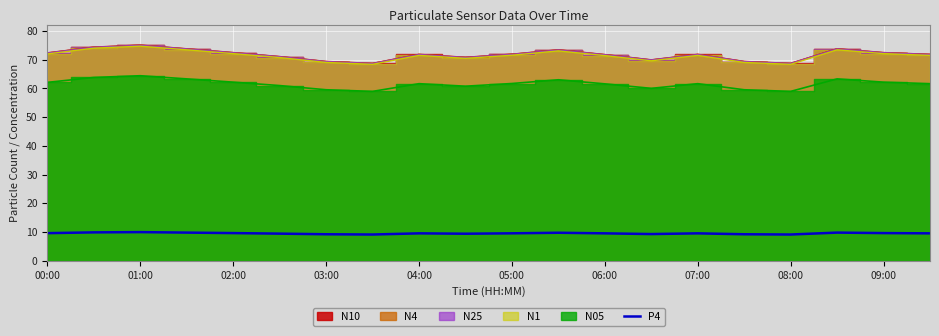

How many points are lower than both their immediate neighbors (excluding endpoints)?

4